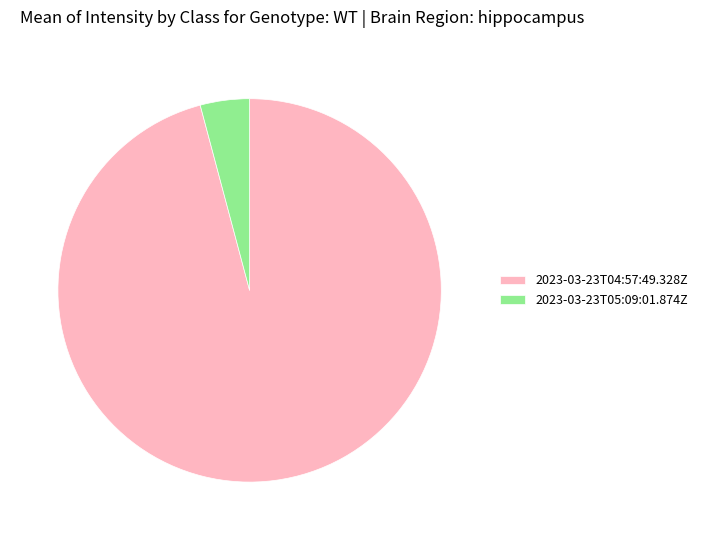

Is the sum of 2023-03-23T05:09:01.874Z and 2023-03-23T04:57:49.328Z greater than half?

Yes